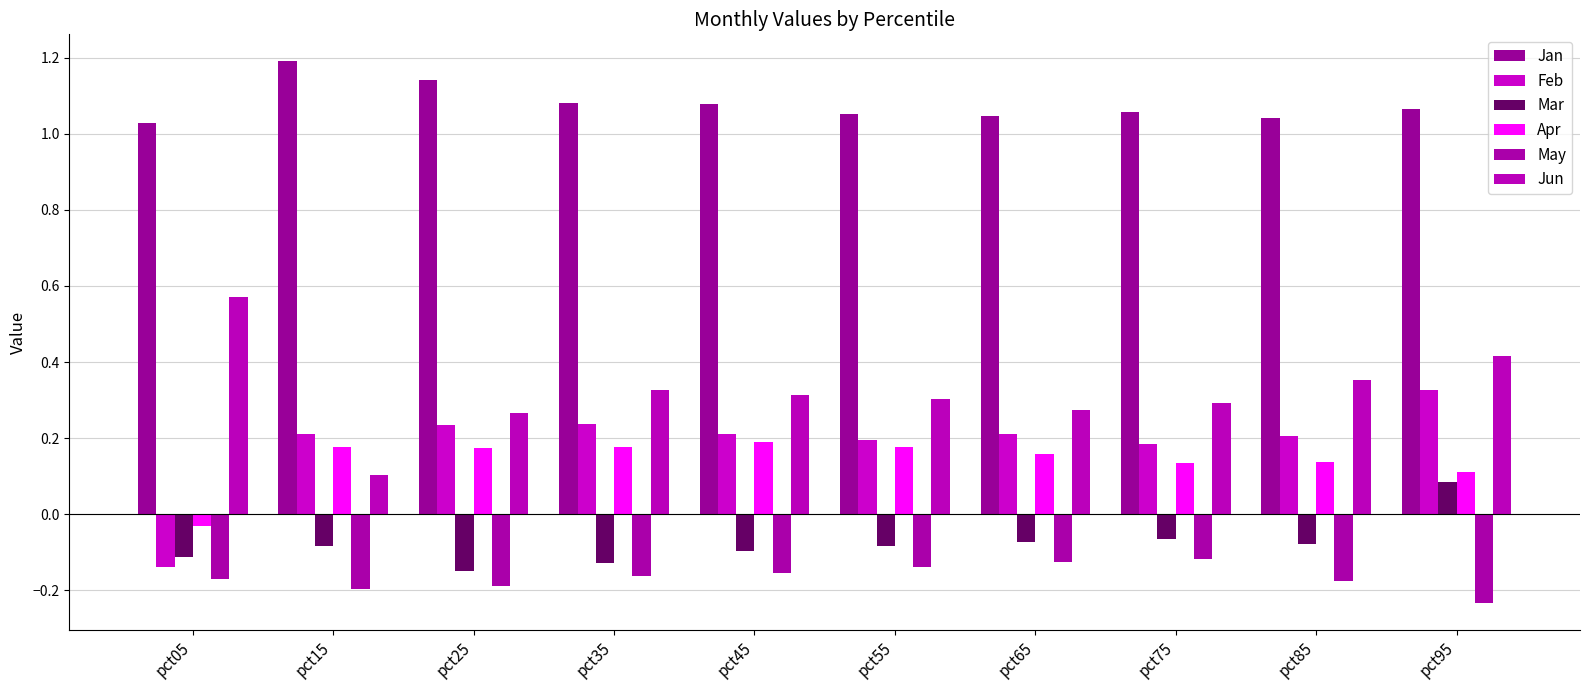

Which category has the highest value across all series?

pct15